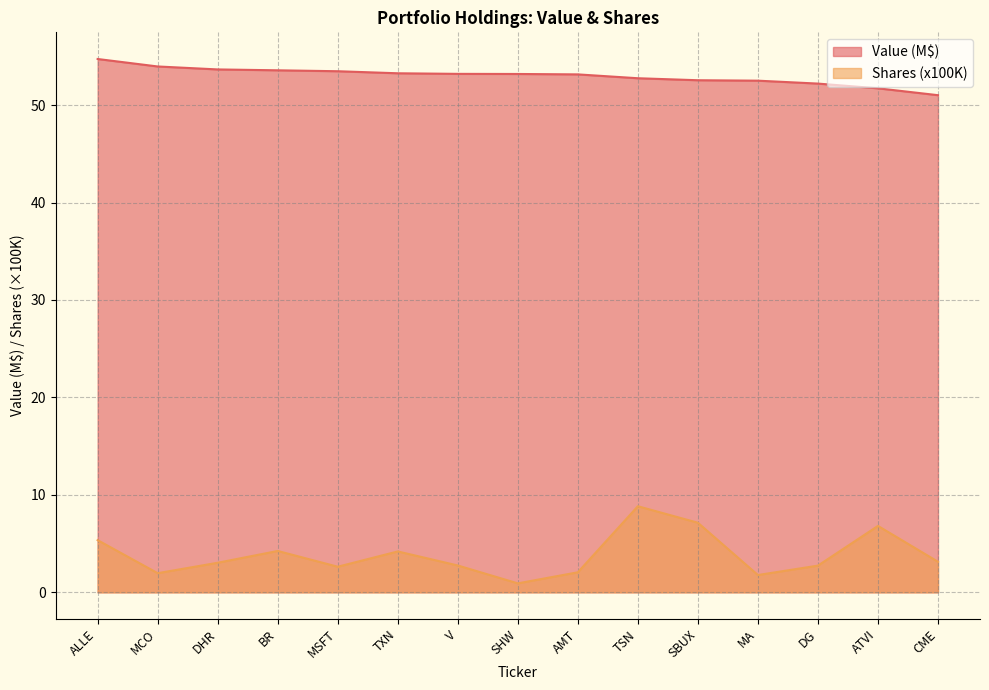

How many data points in Value are above 53?

9